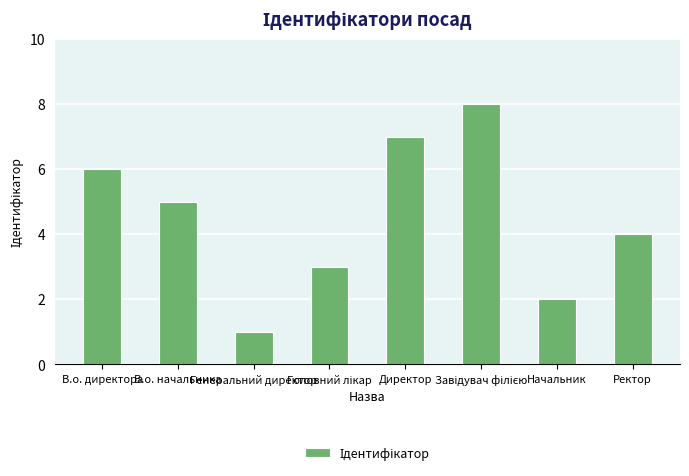

What position from the left is В.о. директора?

1